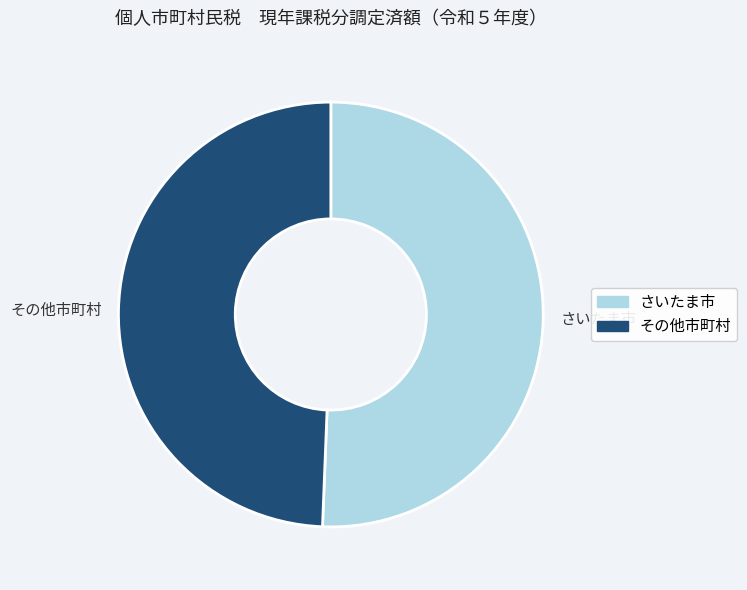

Is it true that その他市町村 is 49% of the pie?

True